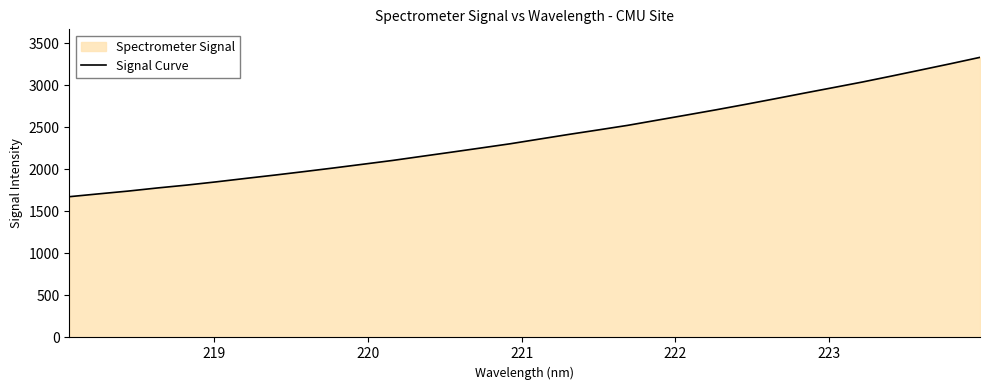

What is the smallest value displayed?

1675.4